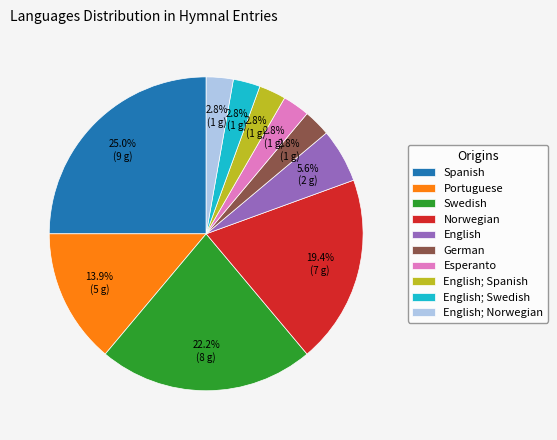

Combined, do Swedish and English; Swedish account for over 50%?

No